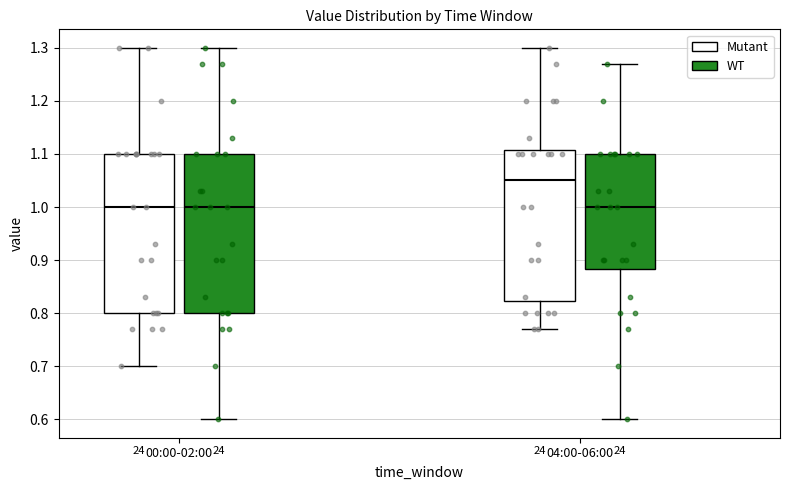

Reading left to right, read every box against the y-axis: the position of its median line, the range the box covers, and the ends of its whiskers. The values are not printed on the chart, so give them approximately, as read against the axis.

00:00-02:00 (Mutant): median 1.00, box 0.80 to 1.10, whiskers 0.70 to 1.30
00:00-02:00 (WT): median 1.00, box 0.80 to 1.10, whiskers 0.60 to 1.30
04:00-06:00 (Mutant): median 1.05, box 0.82 to 1.11, whiskers 0.77 to 1.30
04:00-06:00 (WT): median 1.00, box 0.88 to 1.10, whiskers 0.60 to 1.27